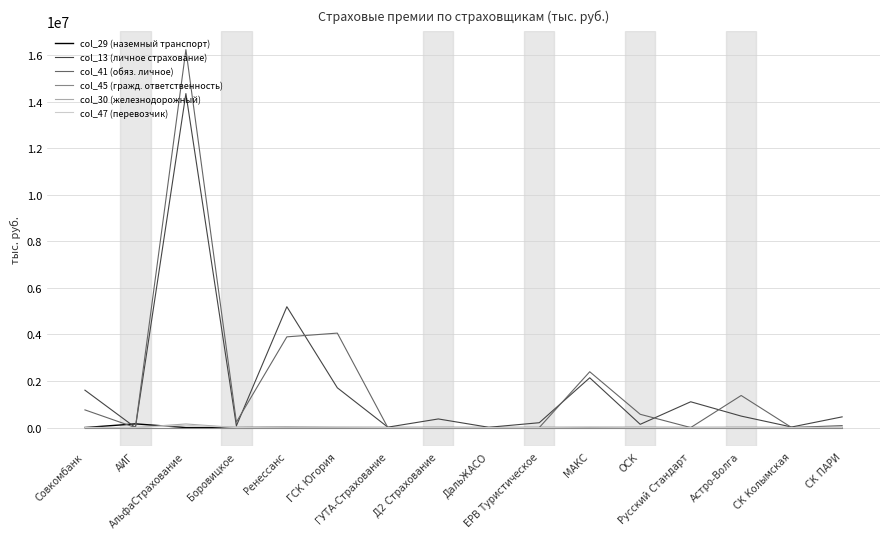

Which series has the largest range (max minus min)?

col_41 (обяз. личное)